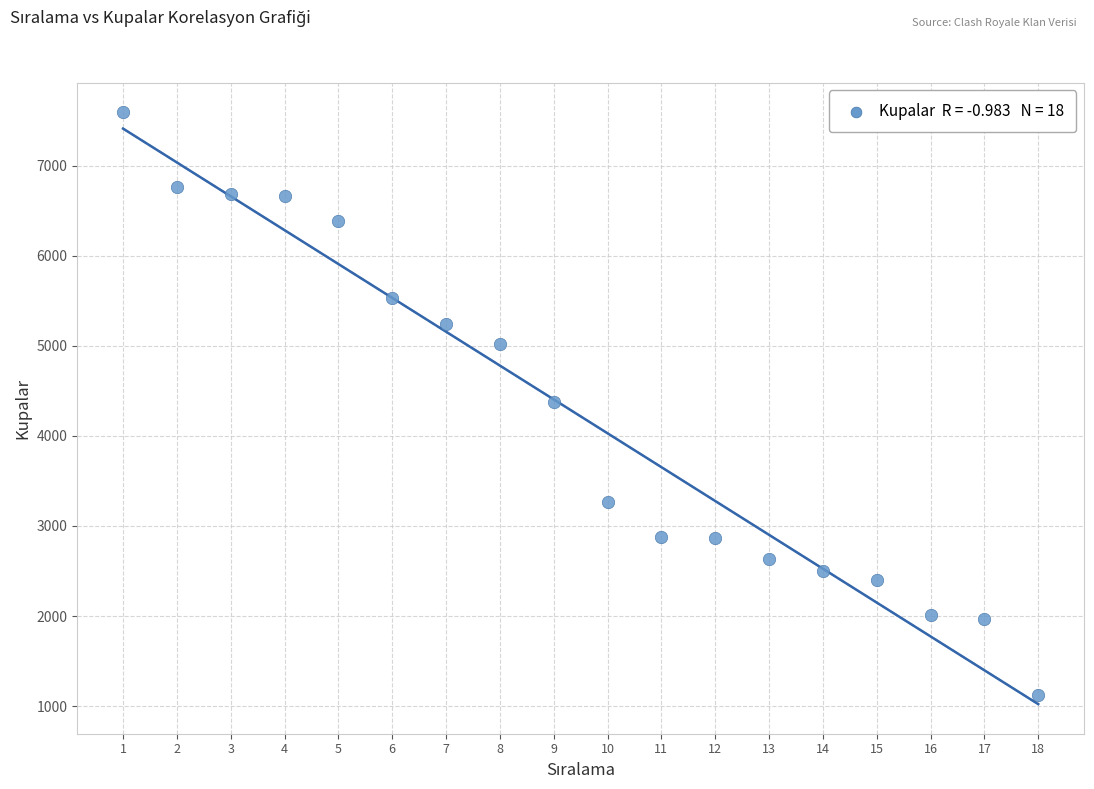

What is the range of Y values (max minus min)?

6463